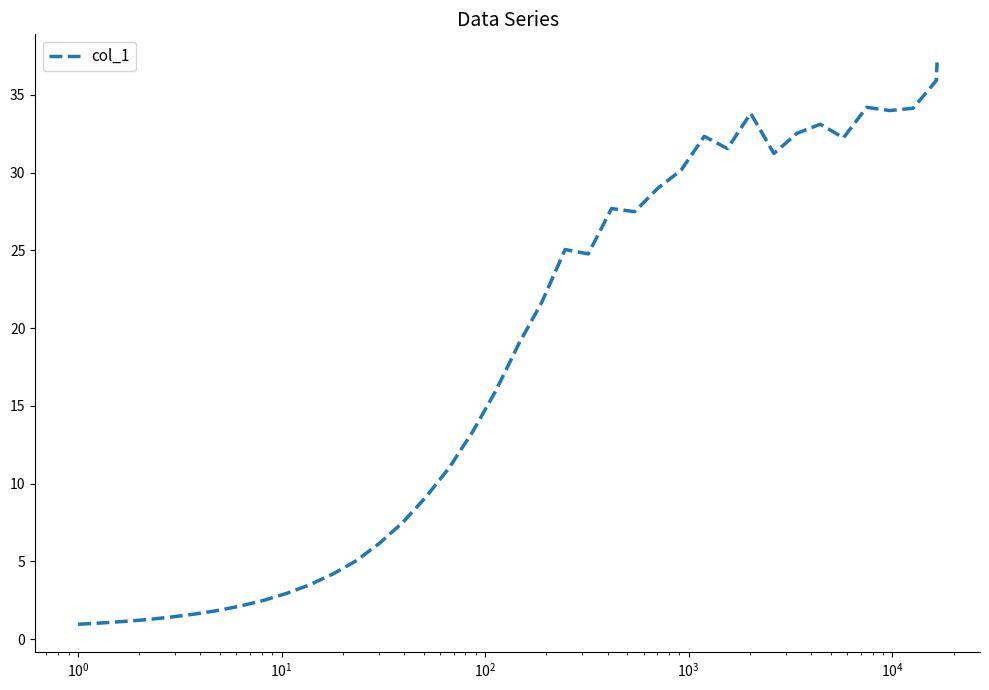

What is the difference between the maximum and minimum values?

36.1